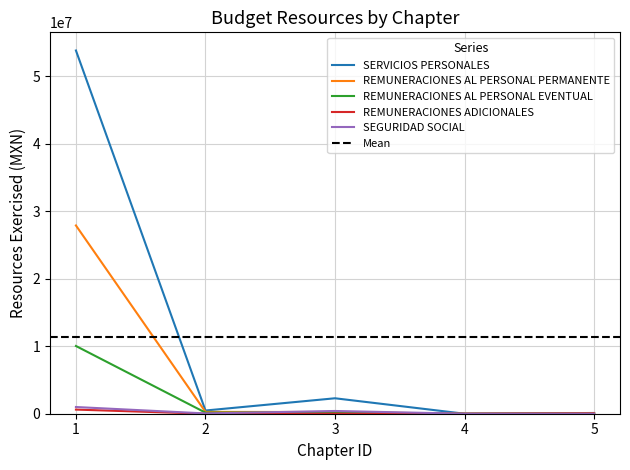

How many interior local valleys does the REMUNERACIONES AL PERSONAL PERMANENTE series have?

1